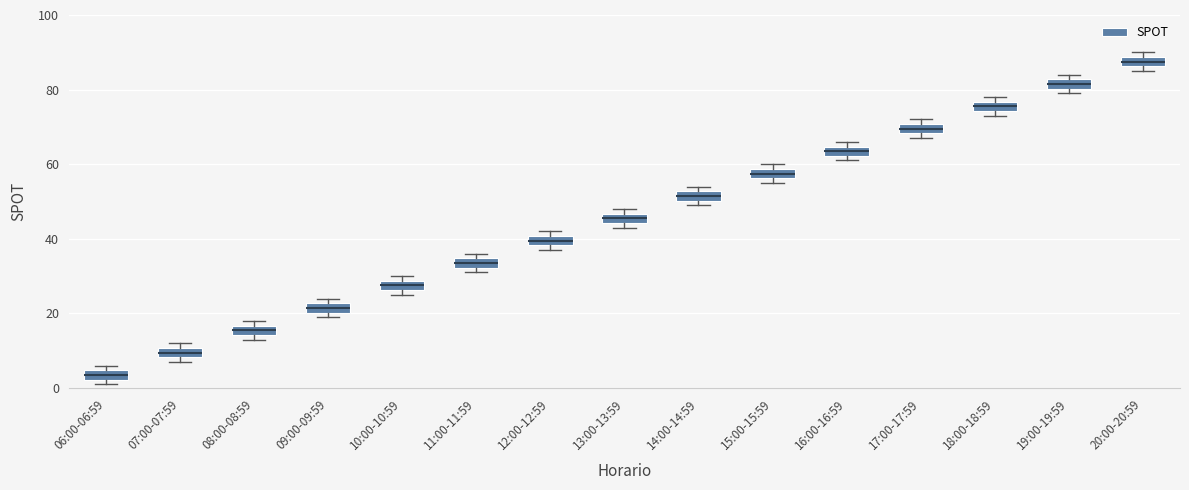

Which box's median line is the highest?

20:00-20:59